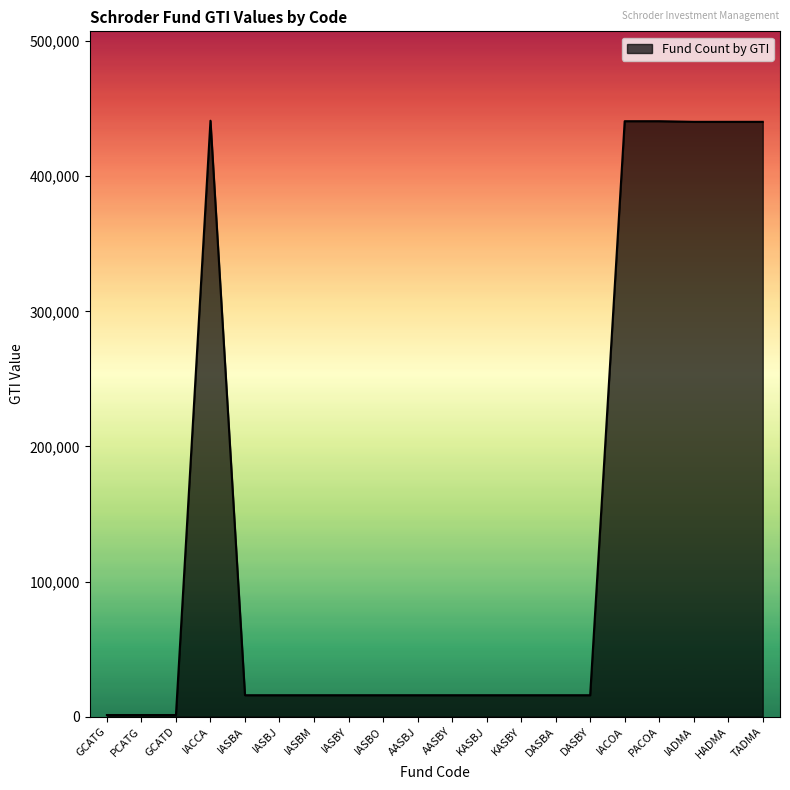

The value at DASBY is 15823. True or false?

True